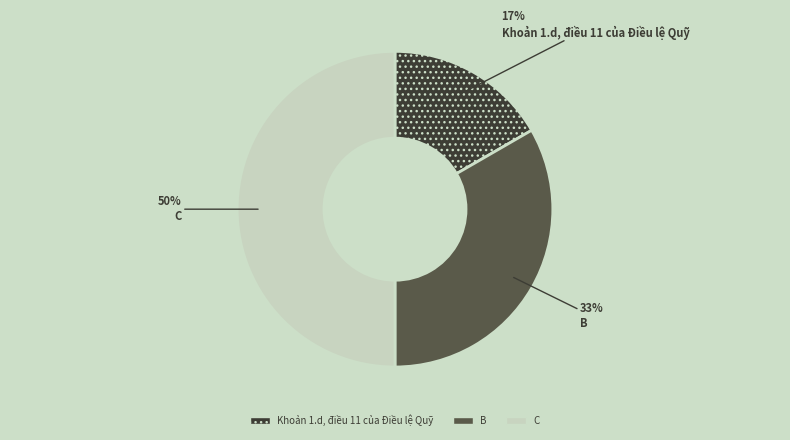

What is the ratio of the value at Khoản 1.d, điều 11 của Điều lệ Quỹ to the value at C?

0.3